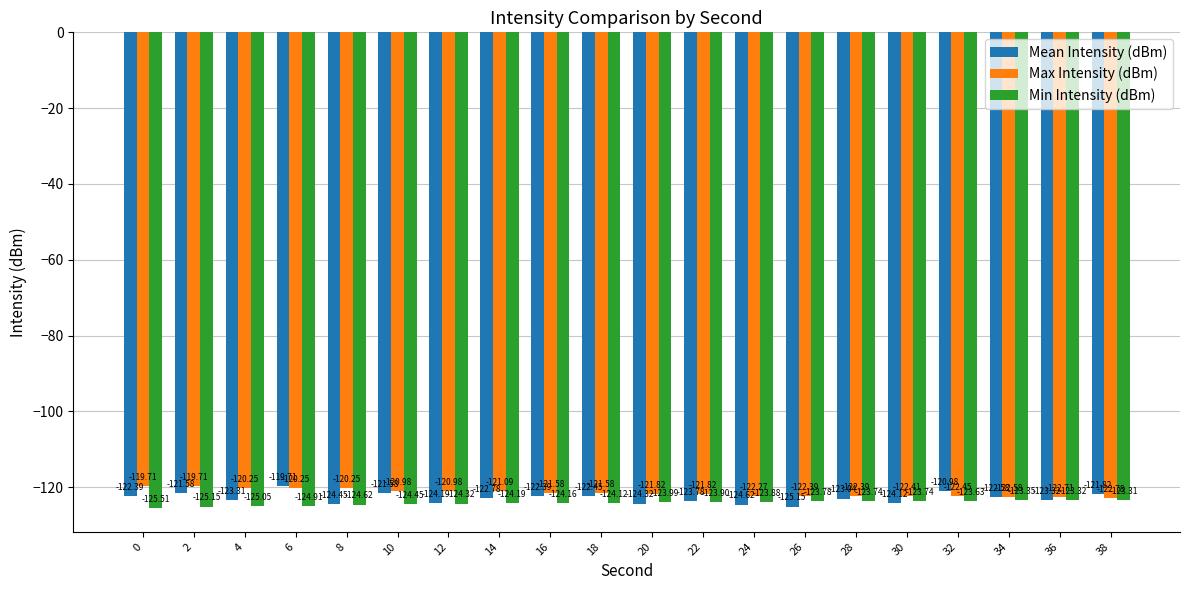

What is the value of the Mean Intensity (dBm) bar at the 7th from the left?

-124.2